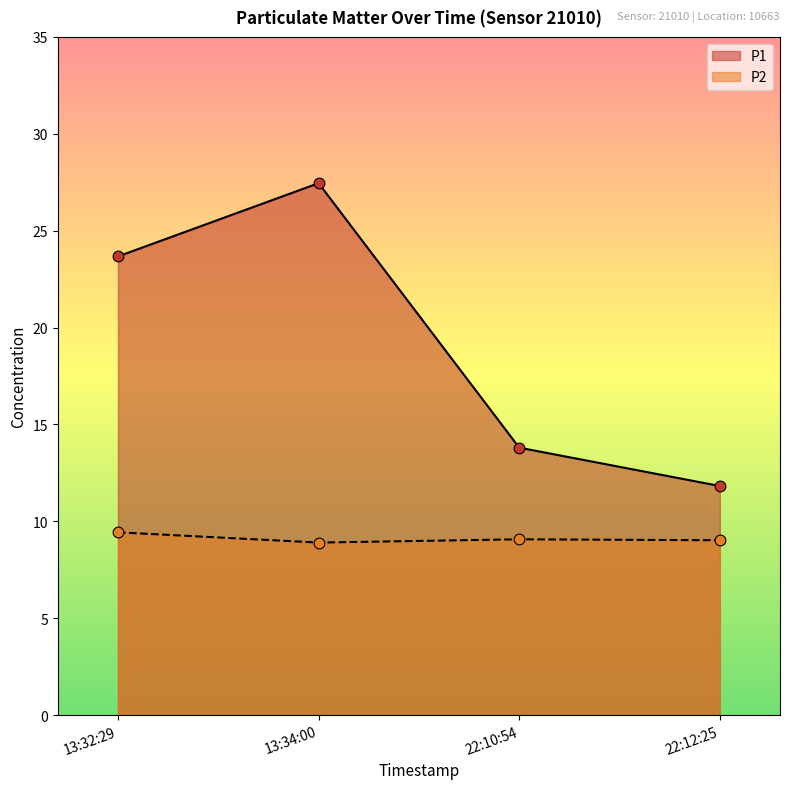

Which series has the largest total across all categories?

P1